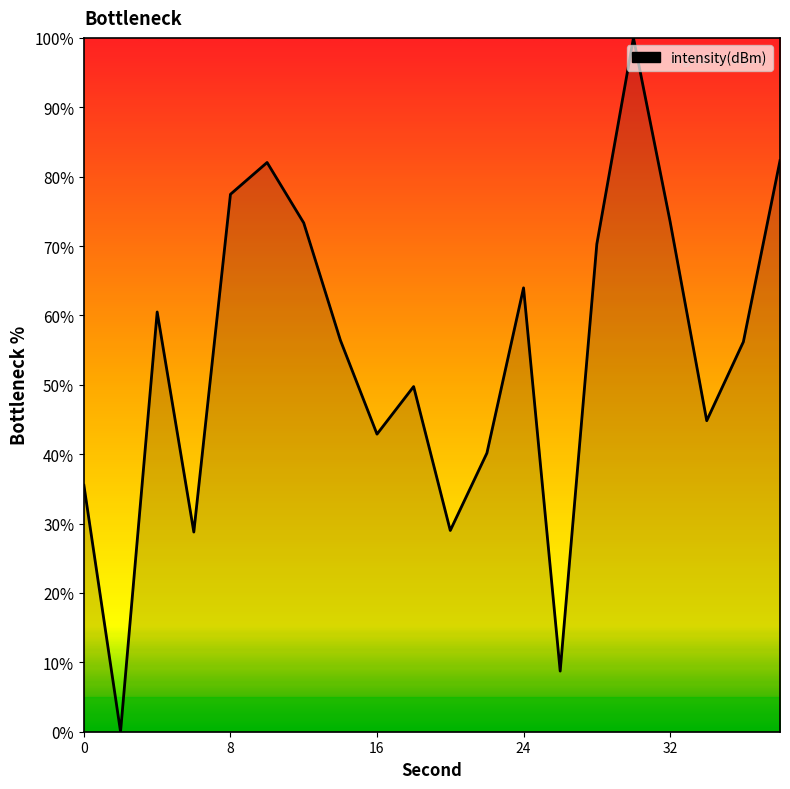

What is the difference between the maximum and minimum values?

100.0